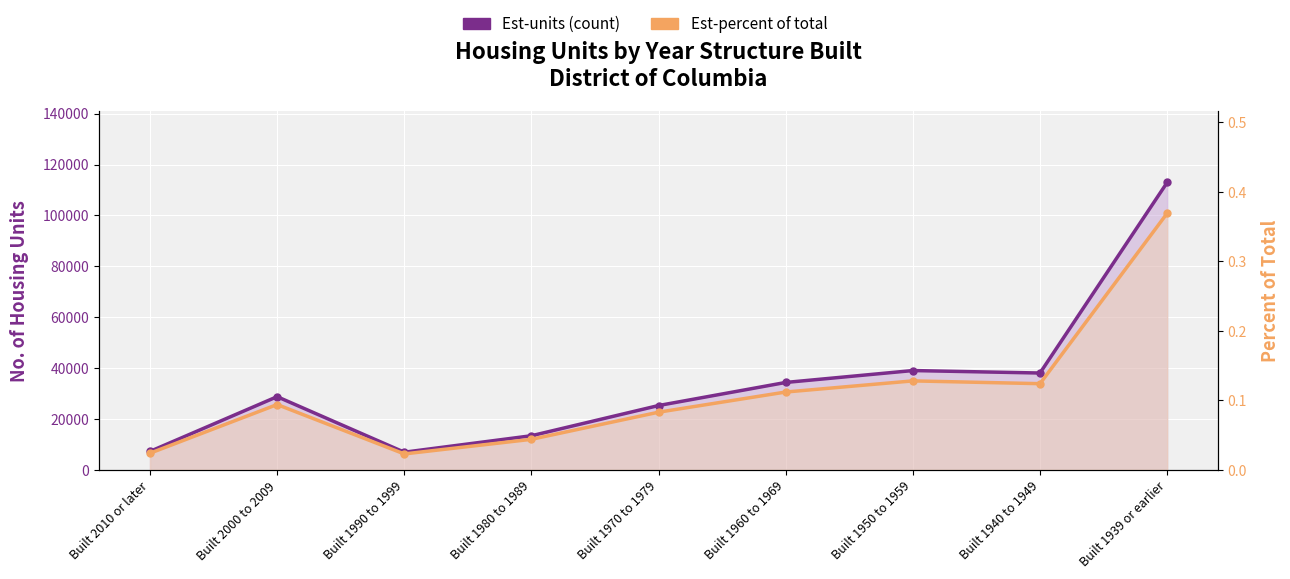

List the labels in order of Est-units (count) value, largest first.

Built 1939 or earlier, Built 1950 to 1959, Built 1940 to 1949, Built 1960 to 1969, Built 2000 to 2009, Built 1970 to 1979, Built 1980 to 1989, Built 2010 or later, Built 1990 to 1999